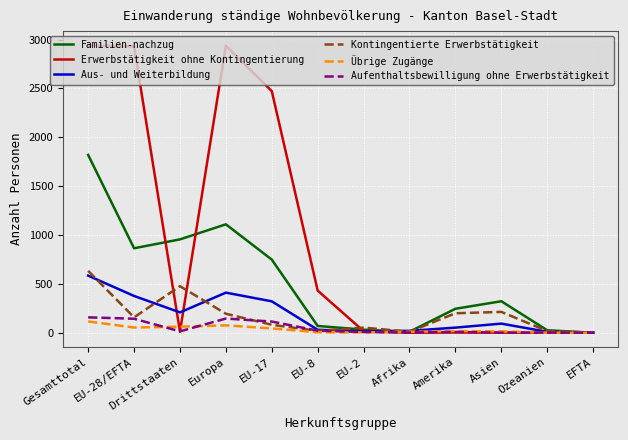

What is the minimum value for Aus- und Weiterbildung?

1